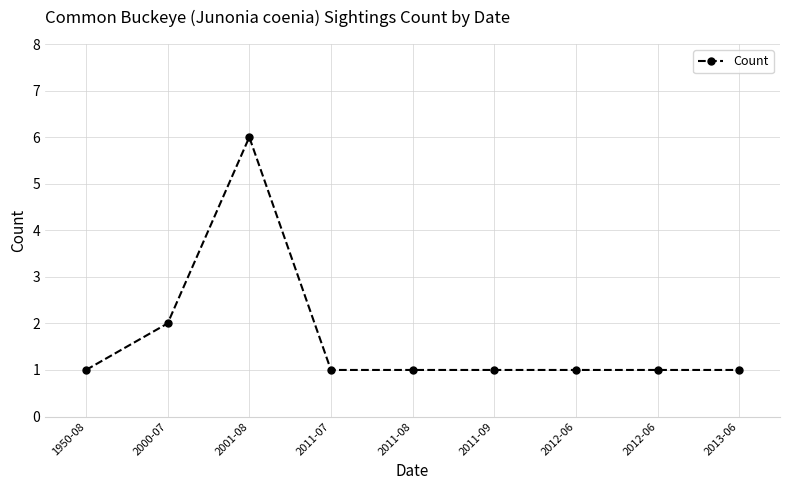

True or false: there are more than 1 points higher than both neighbors.

False